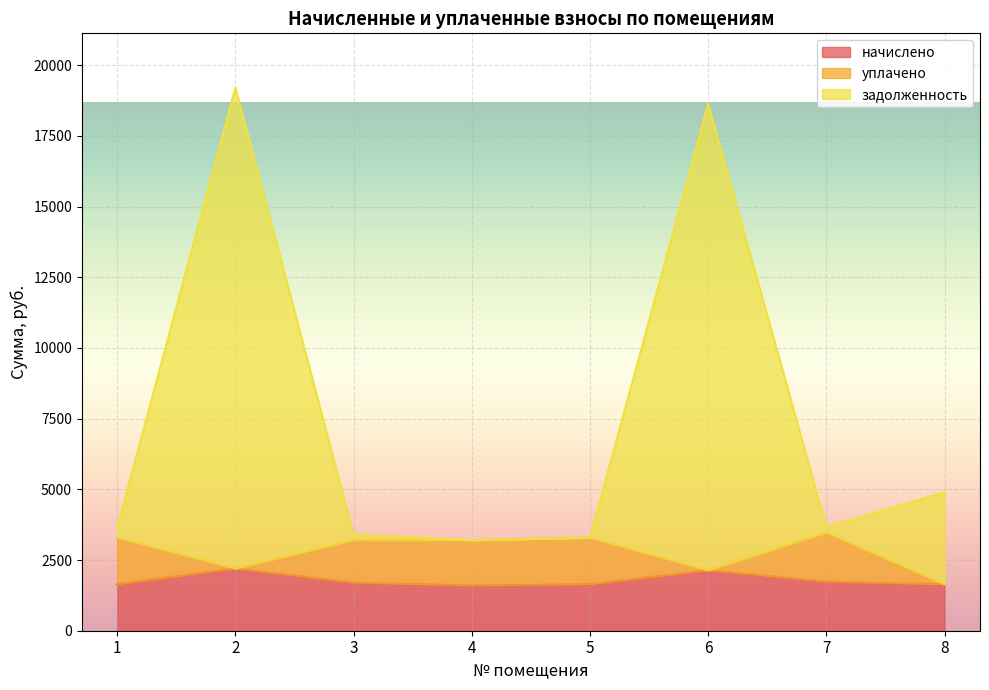

At which label does задолженность first exceed 3667?

2